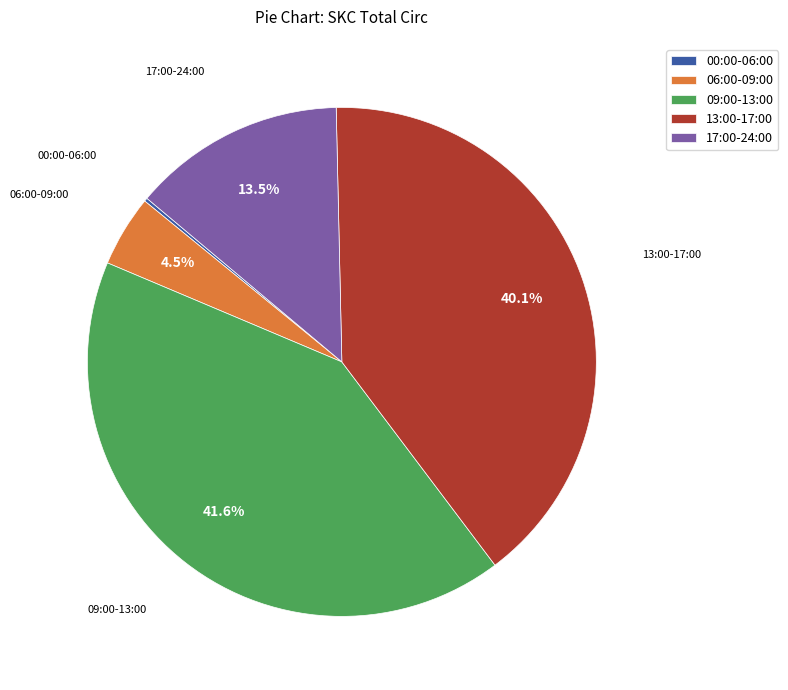

Is there a majority slice in this chart?

No